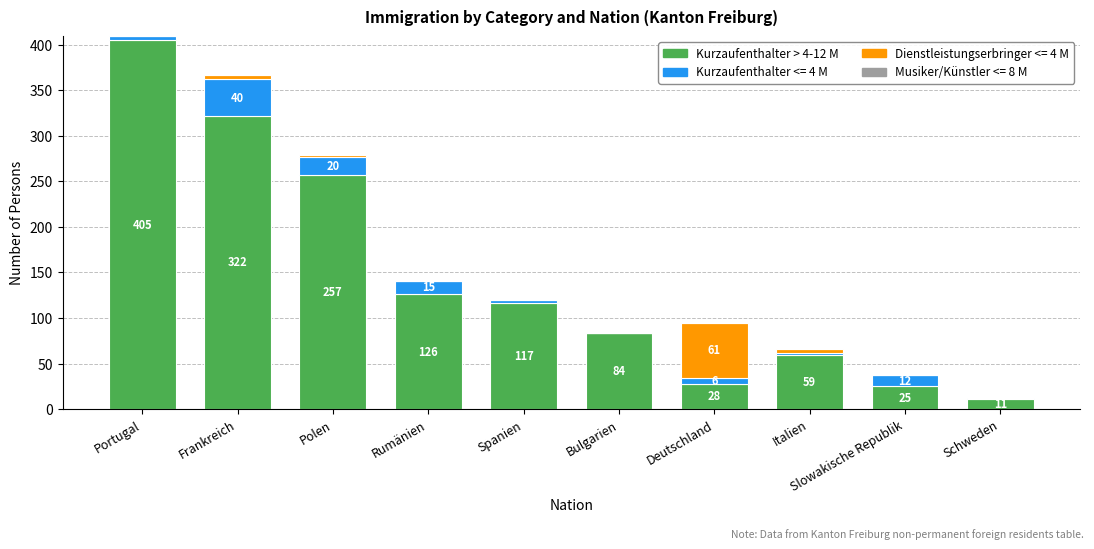

What is the total value across all series at Deutschland?

95